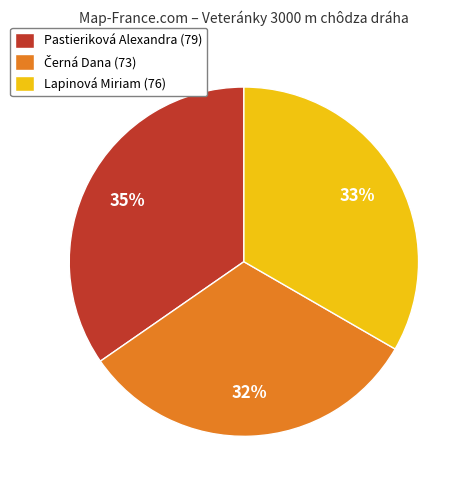

Is there any slice that represents more than half of the pie?

No